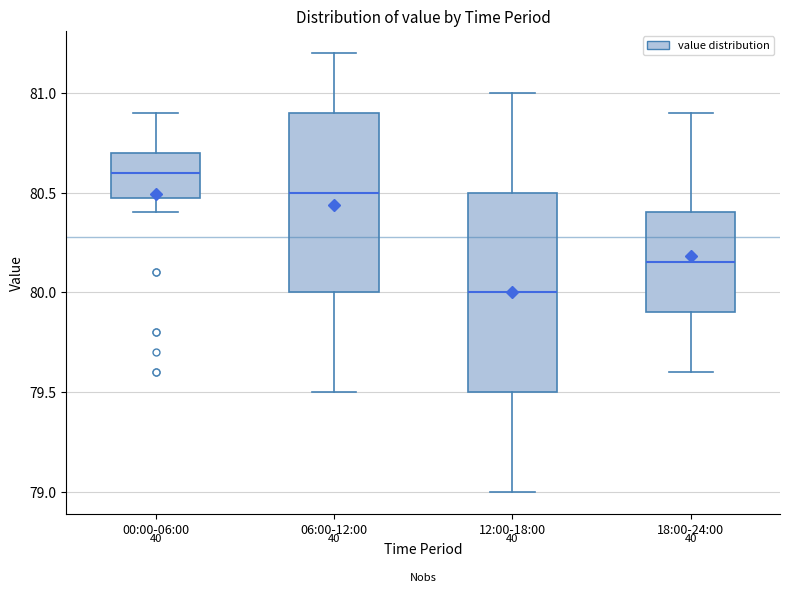

Which box has the highest median line?

00:00-06:00